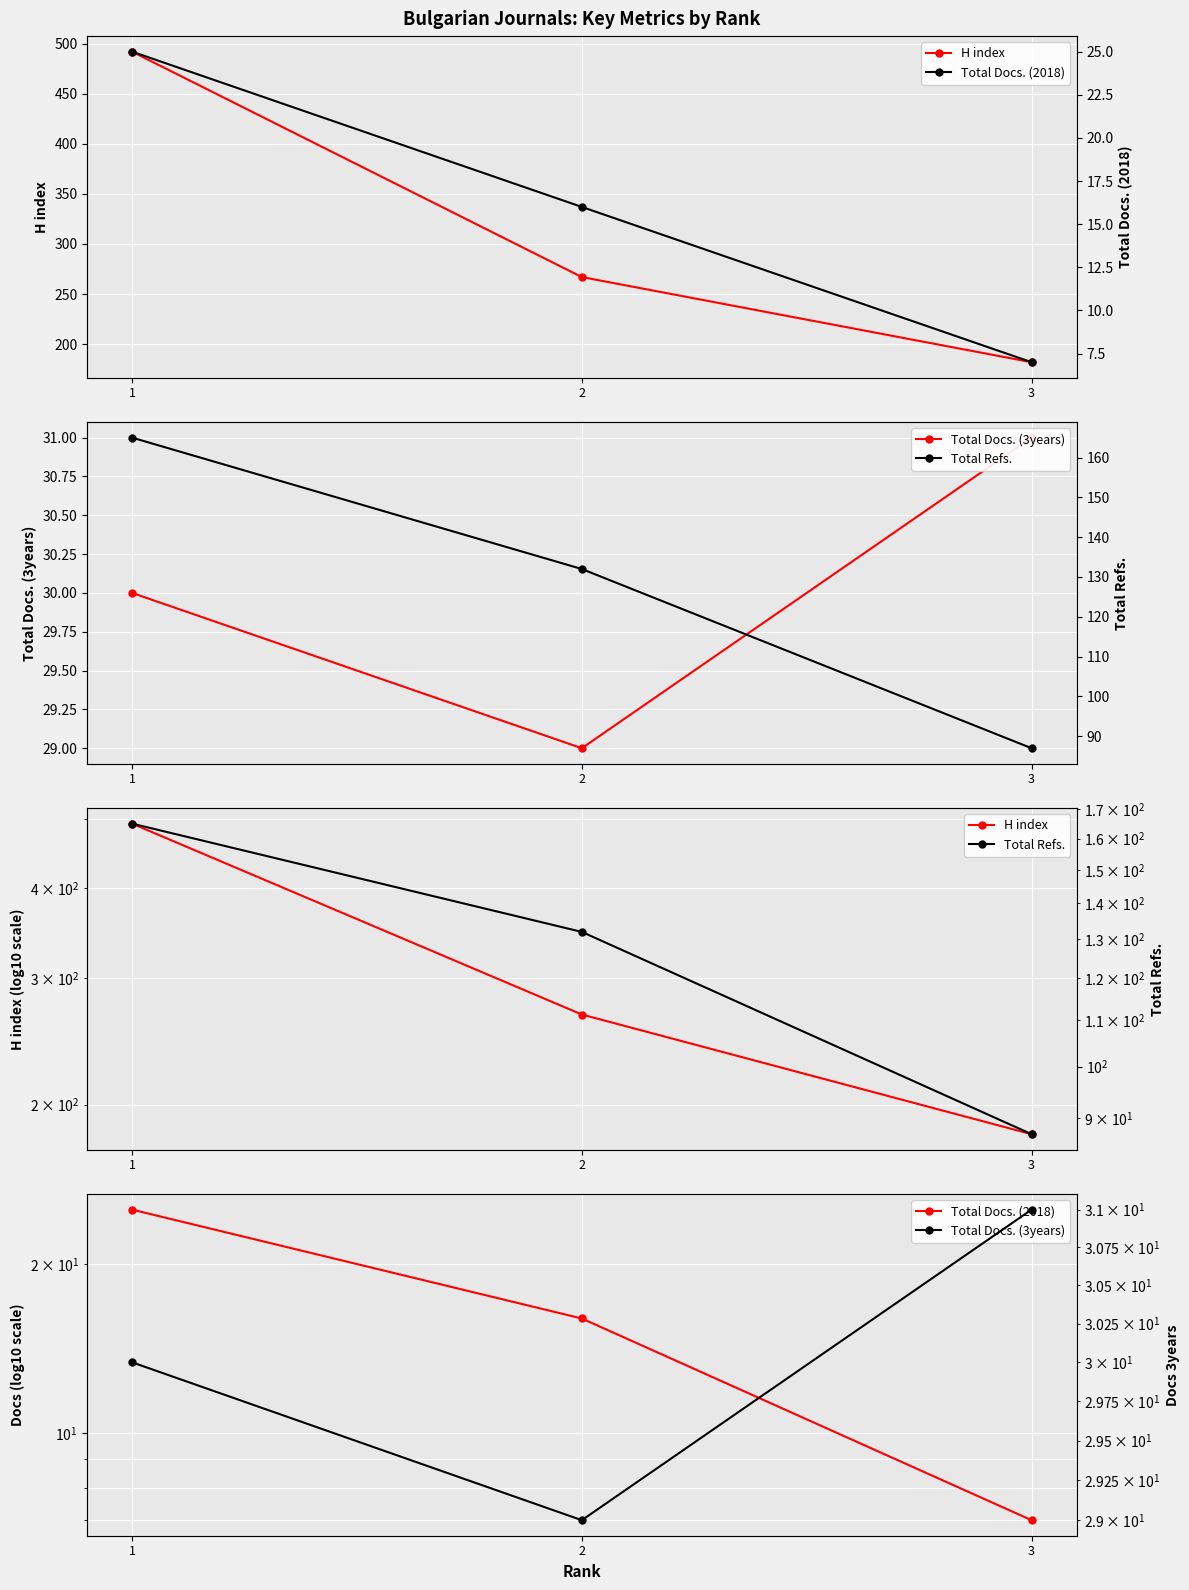

Between 1 and 3, which series saw the biggest shift?

H index